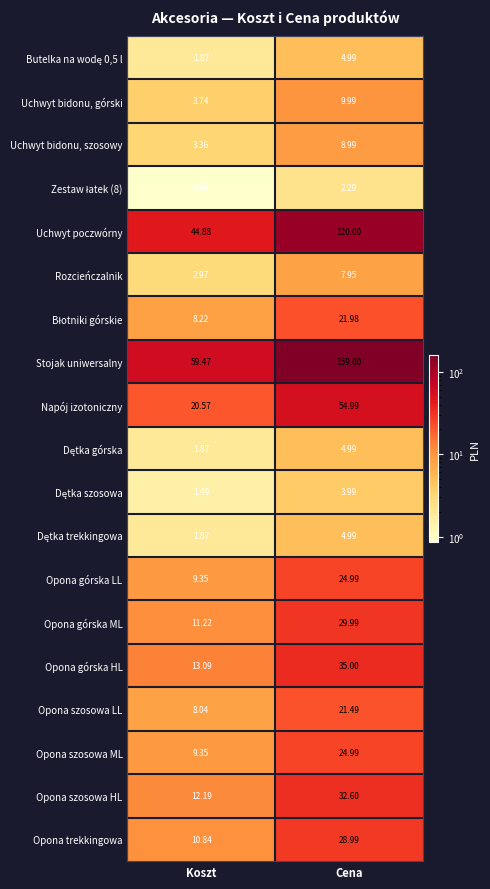

Which category has the highest value in the Opona trekkingowa series?

Cena